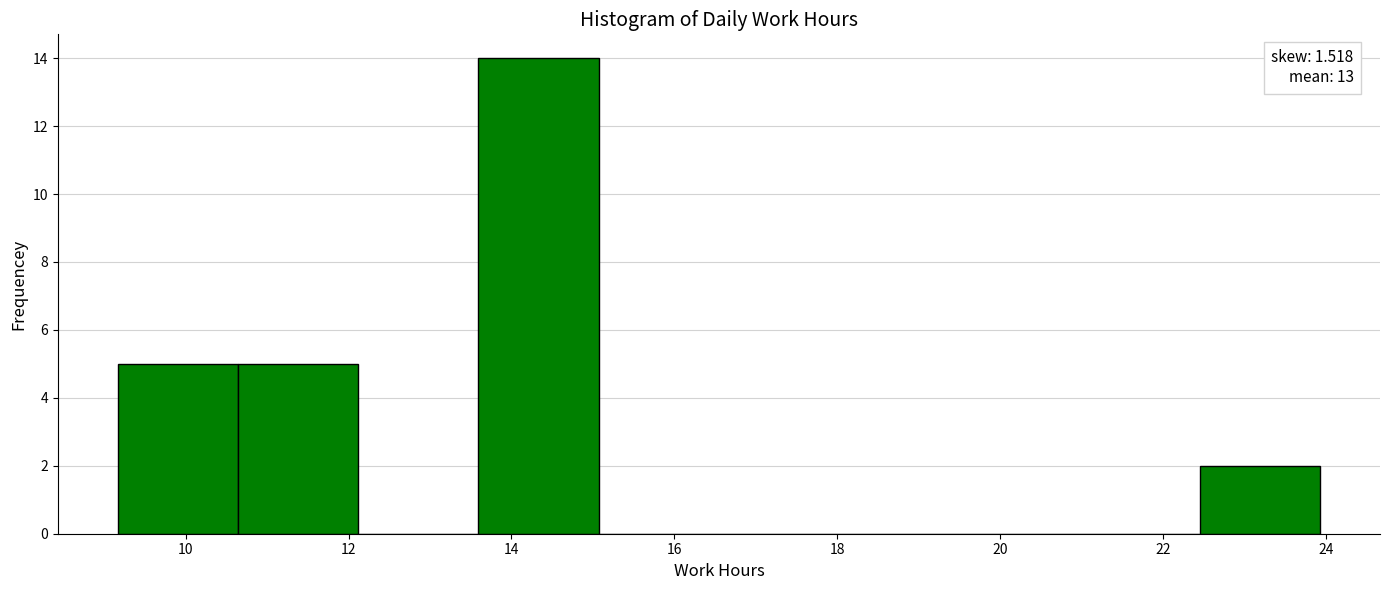

Over which range of the x-axis is the bar tallest?

13.6 to 15.0